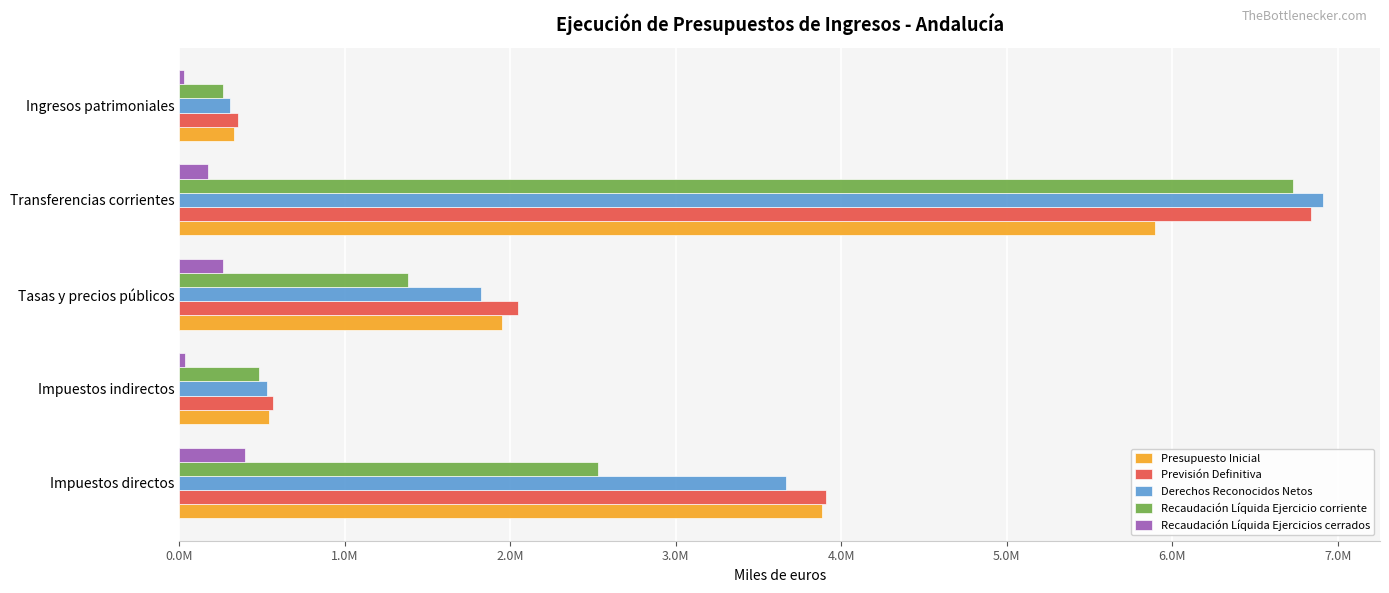

List the labels in order of Previsión Definitiva value, largest first.

Transferencias corrientes, Impuestos directos, Tasas y precios públicos, Impuestos indirectos, Ingresos patrimoniales